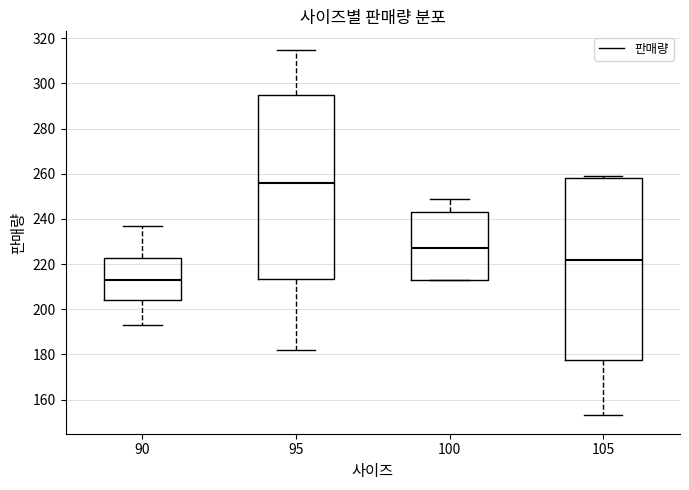

Reading left to right, transcribe this box plot: for each box, give where its median line is, the range the box spans, and where its two whiskers end, as read against the y-axis. The values are not printed on the chart, so give them approximately, as read against the axis.

90: median 214, box 204 to 222, whiskers 194 to 238
95: median 256, box 214 to 294, whiskers 182 to 316
100: median 228, box 214 to 244, whiskers 214 to 250
105: median 222, box 178 to 258, whiskers 154 to 260